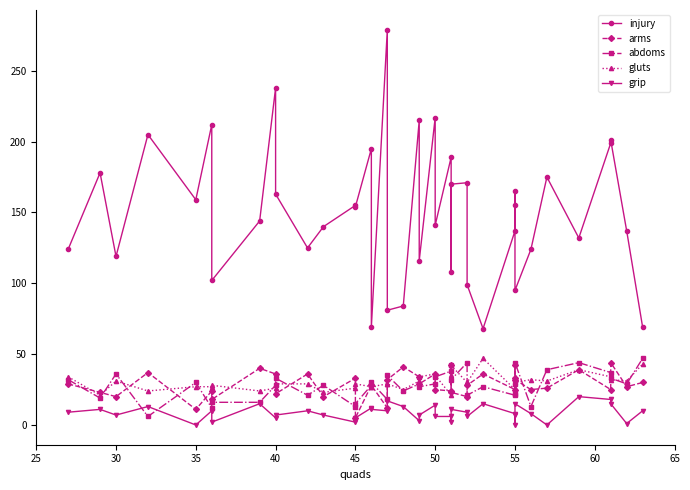

What are all the series names shown in the legend?

injury, arms, abdoms, gluts, grip